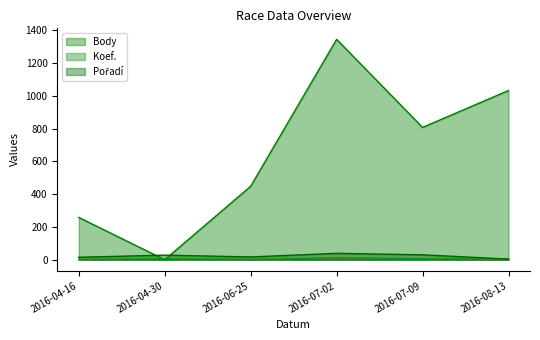

Where is the first local maximum for Body?

2016-07-02